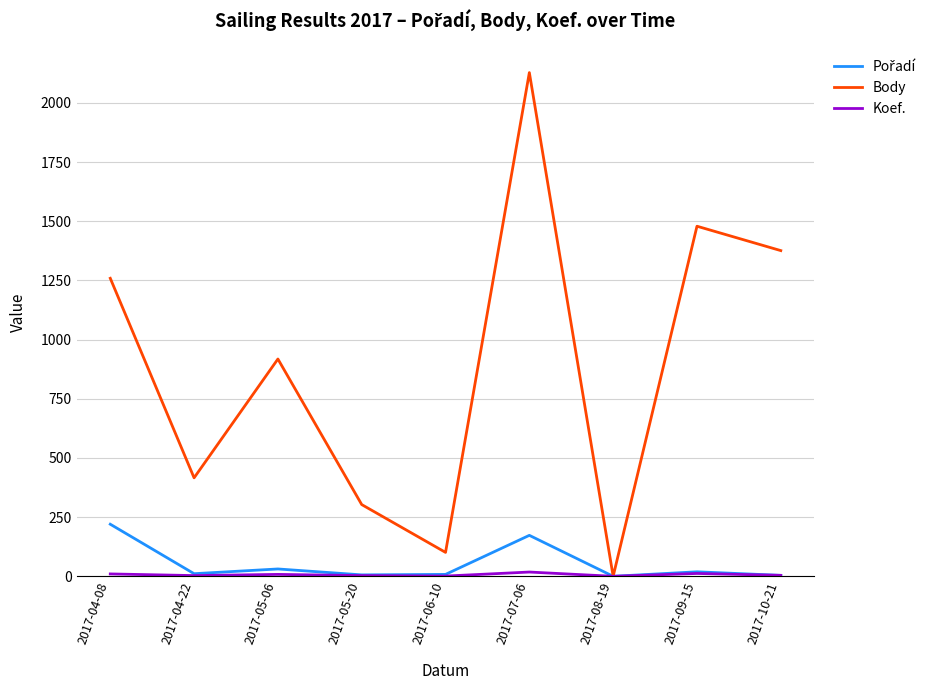

Which category has the highest value across all series?

2017-07-06